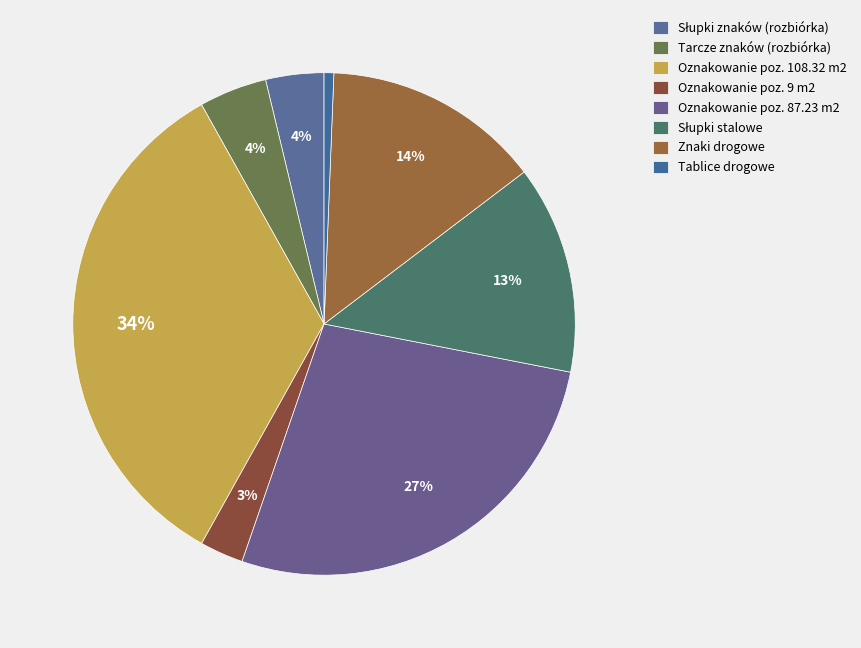

To the nearest percent, what is the difference between the largest and smallest slice percentages?

33%